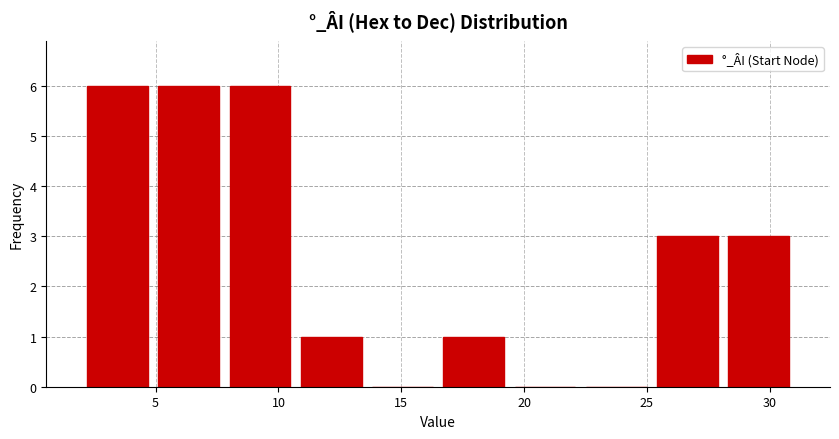

Reading left to right, transcribe this chart: for each bar, give the range it covers on the x-axis and its height. Neither the bar edges nor the heights are printed on the chart, so give them approximately, as read against the axes.

2.0 to 4.9: 6
4.9 to 7.8: 6
7.8 to 10.7: 6
10.7 to 13.6: 1
13.6 to 16.5: 0
16.5 to 19.4: 1
19.4 to 22.3: 0
22.3 to 25.2: 0
25.2 to 28.1: 3
28.1 to 31.0: 3